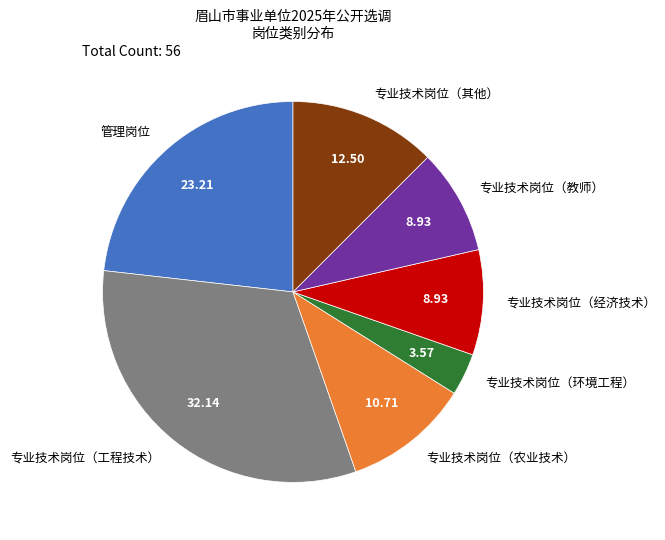

What is the smallest slice in the pie chart?

专业技术岗位（环境工程）